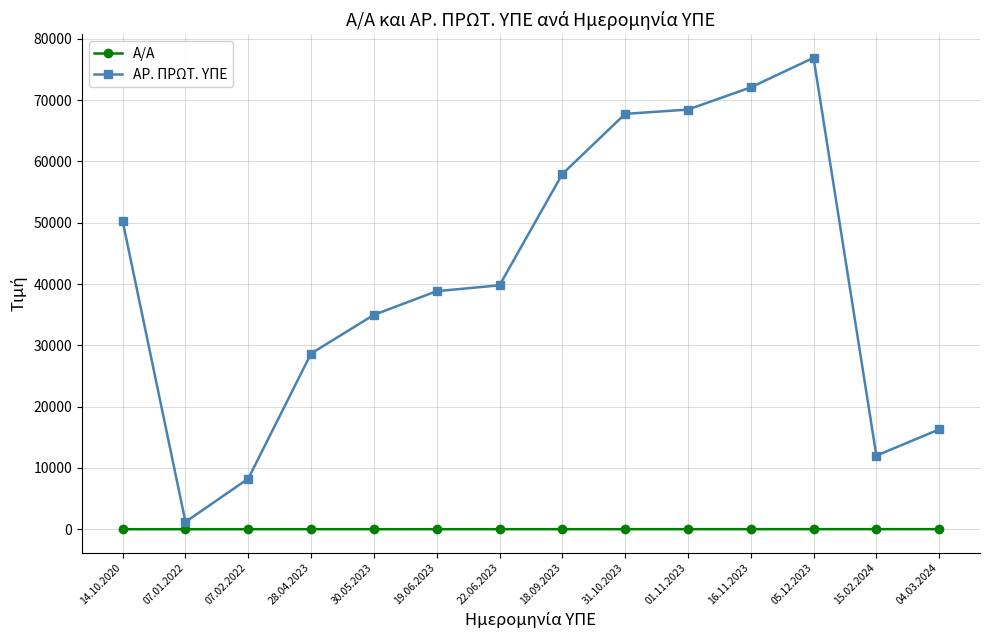

Does the chart display data point markers on the line(s)?

Yes